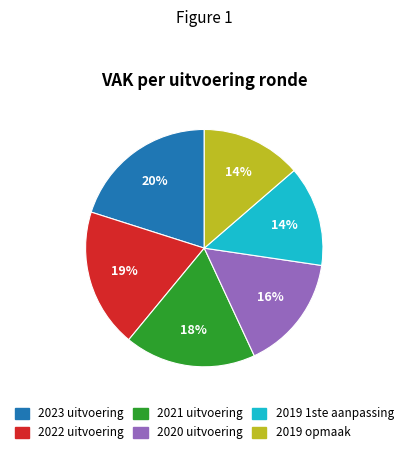

Approximately how many times larger is the value at 2022 uitvoering compared to 2021 uitvoering?

1.1